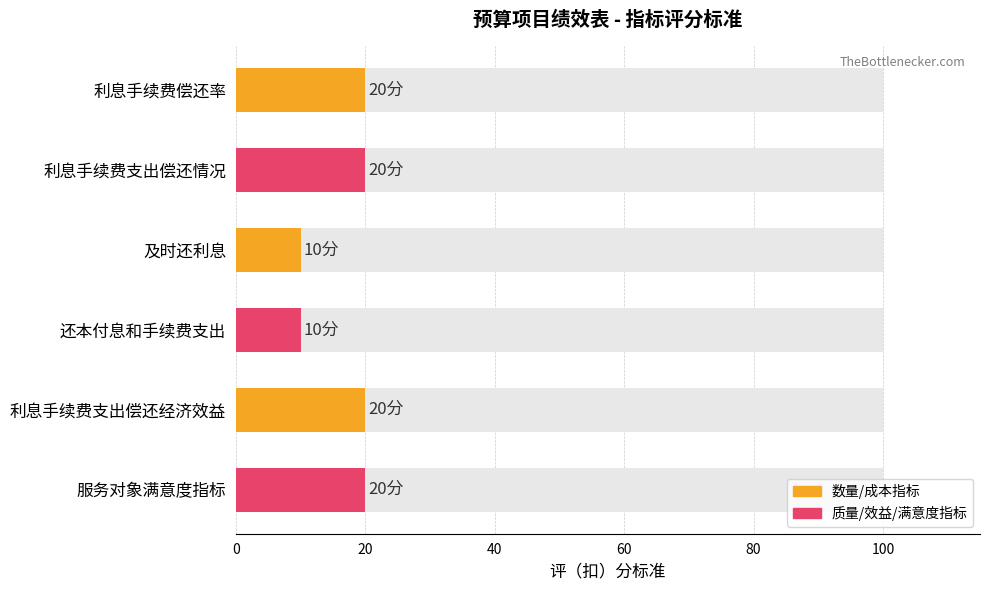

Reading left to right, list all the values displayed in this chart.

20	20	10	10	20	20